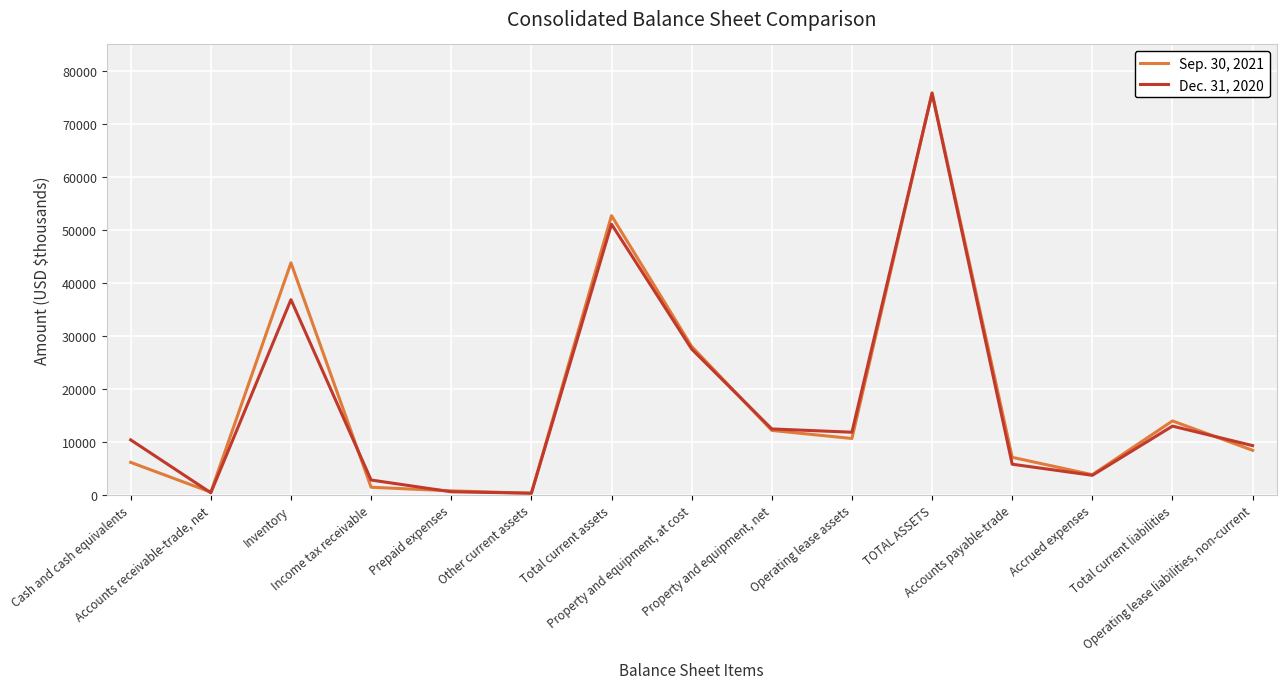

How many values in the Dec. 31, 2020 series are below 10329?

7